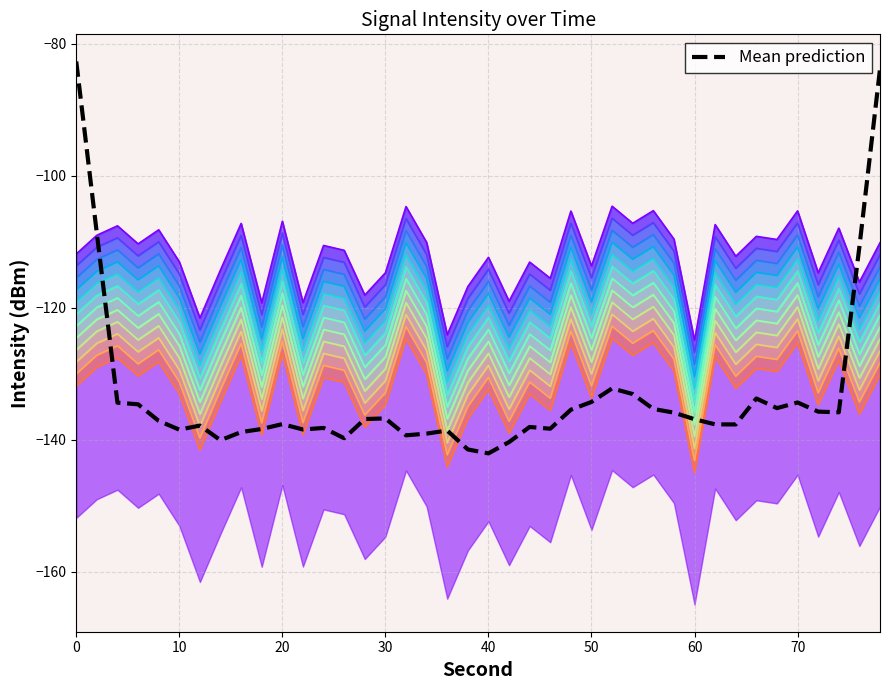

What is the average value?

-133.1